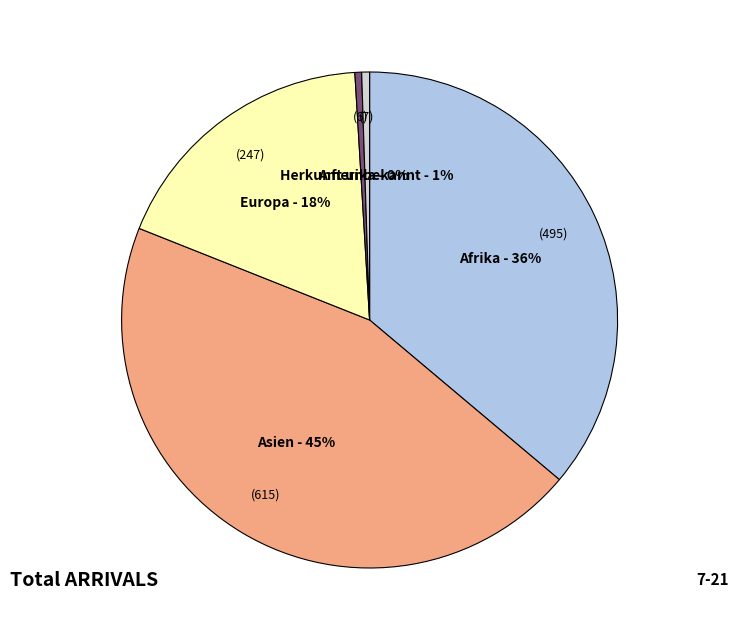

To the nearest percent, what percentage of the pie is Herkunft unbekannt?

1%